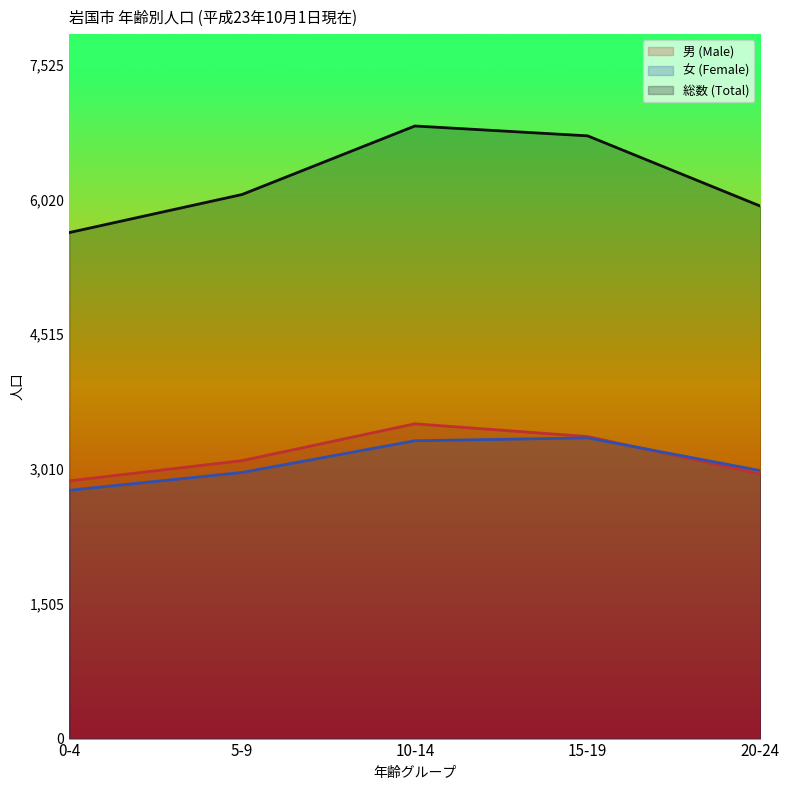

Does the chart have visible grid lines?

No